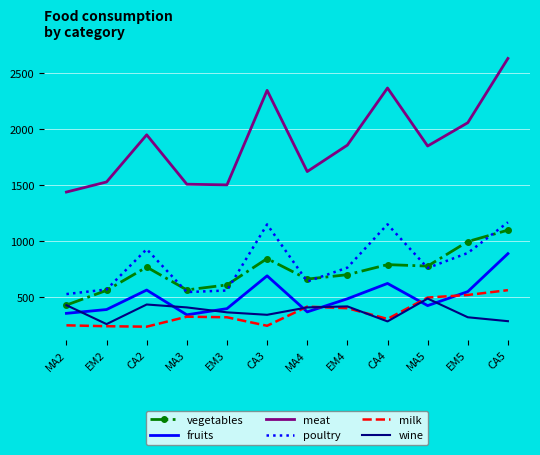

What is the total value across all series at EM4?

4617